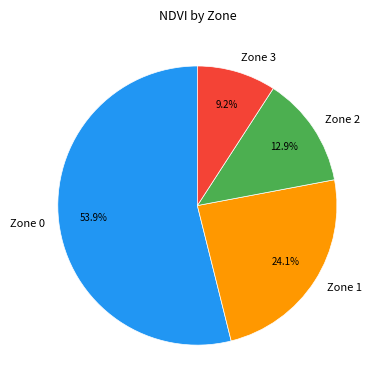

Rank the categories by value from highest to lowest.

Zone 0, Zone 1, Zone 2, Zone 3